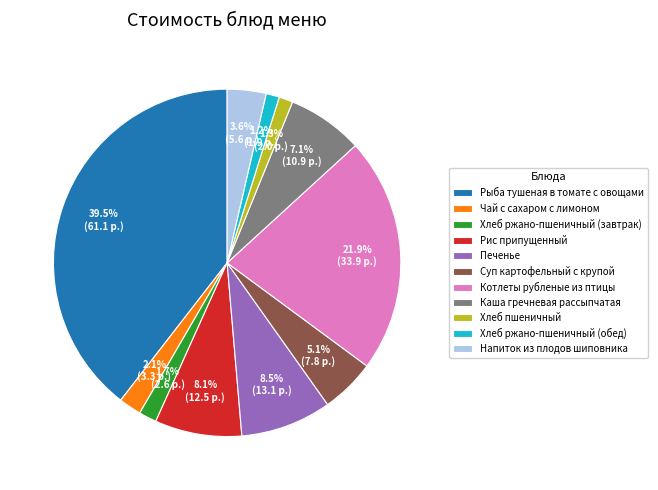

How much of the chart is everything except Каша гречневая рассыпчатая?

92.9%